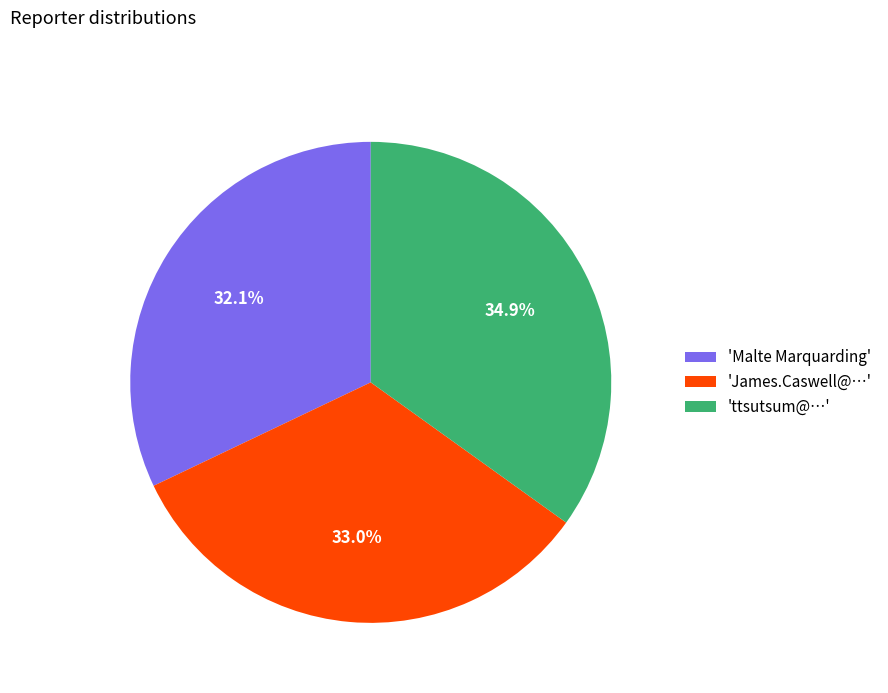

Which category has the smallest portion of the pie?

'Malte Marquarding'